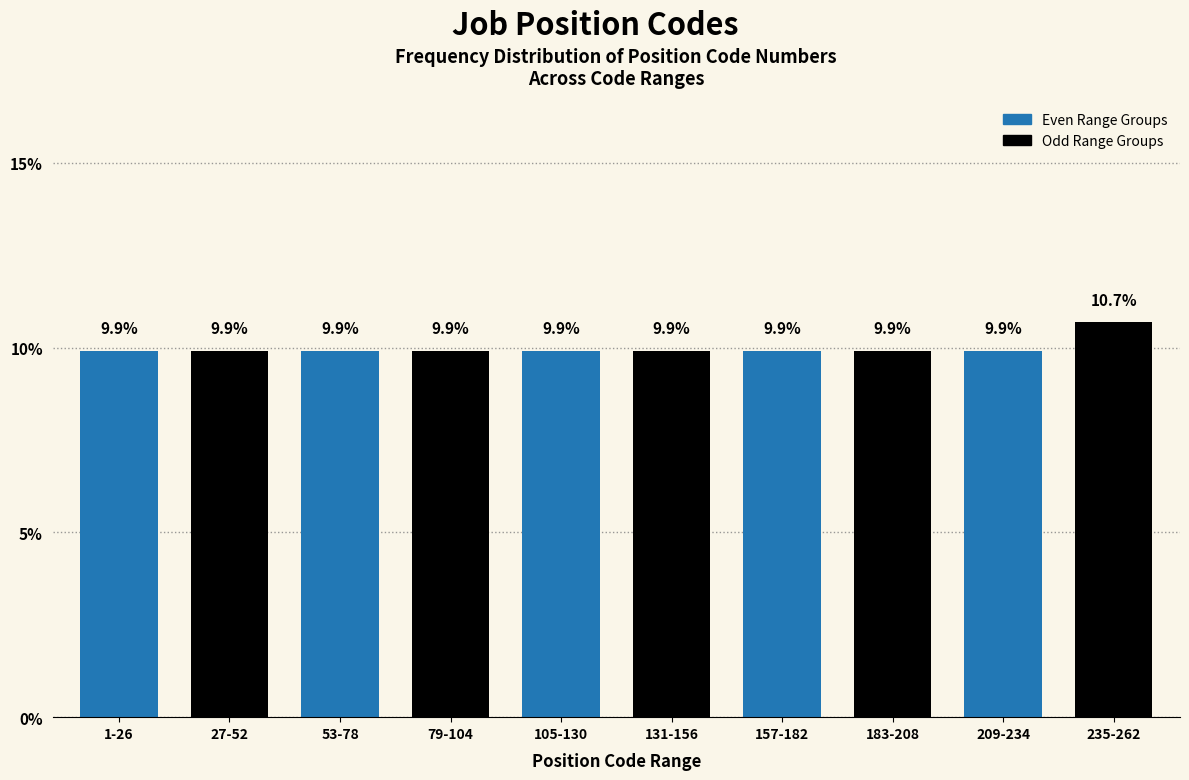

Reading left to right, list all the values displayed in this chart.

9.9	9.9	9.9	9.9	9.9	9.9	9.9	9.9	9.9	10.7